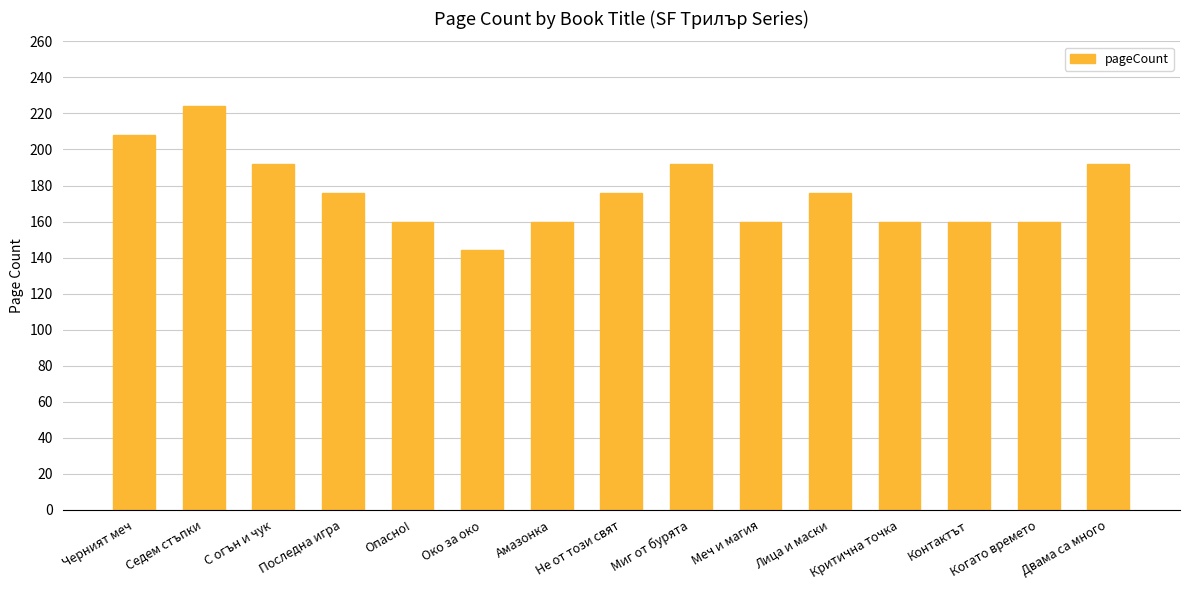

What is the difference between the maximum and second lowest values?

64